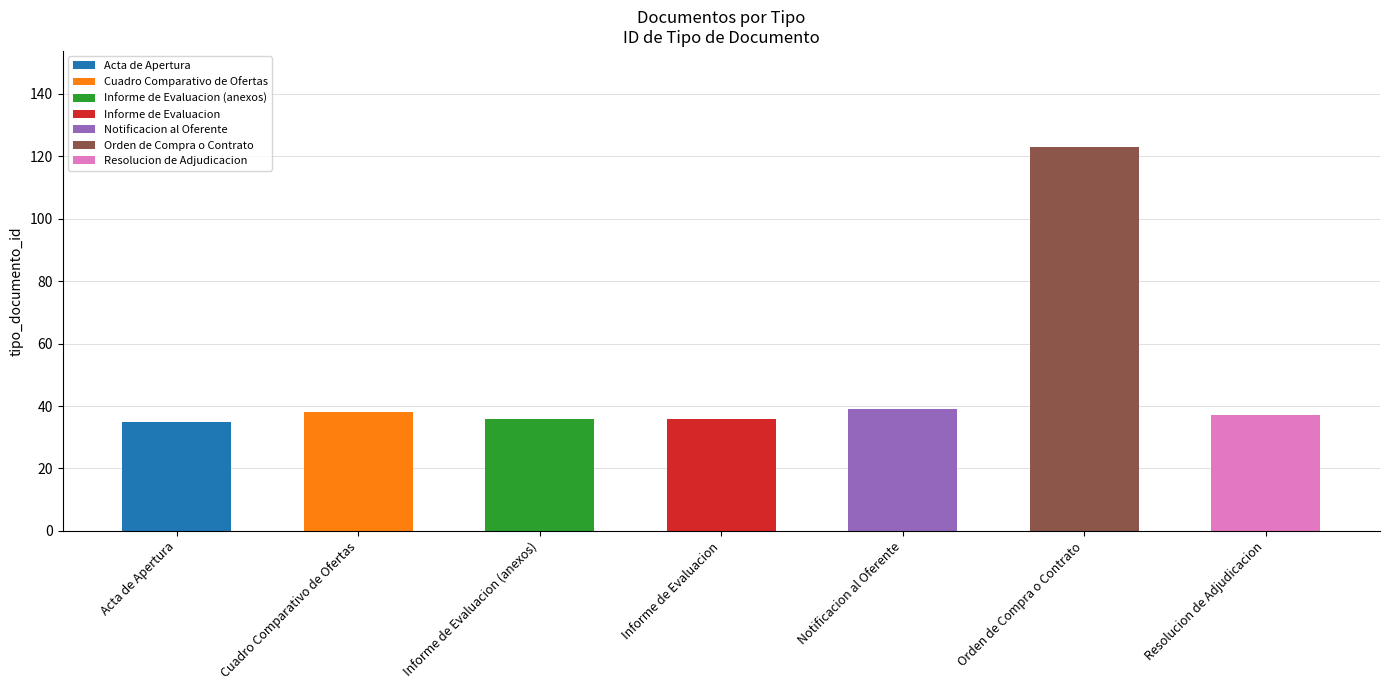

What is the smallest value displayed?

35